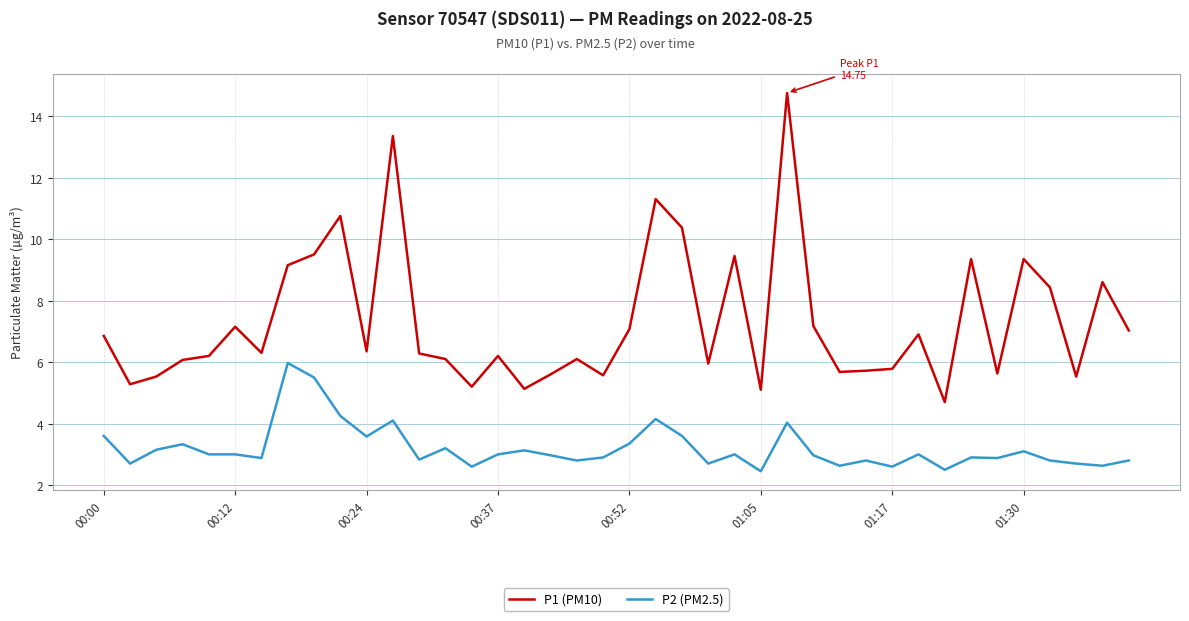

Which series has the largest total across all categories?

P1 (PM10)